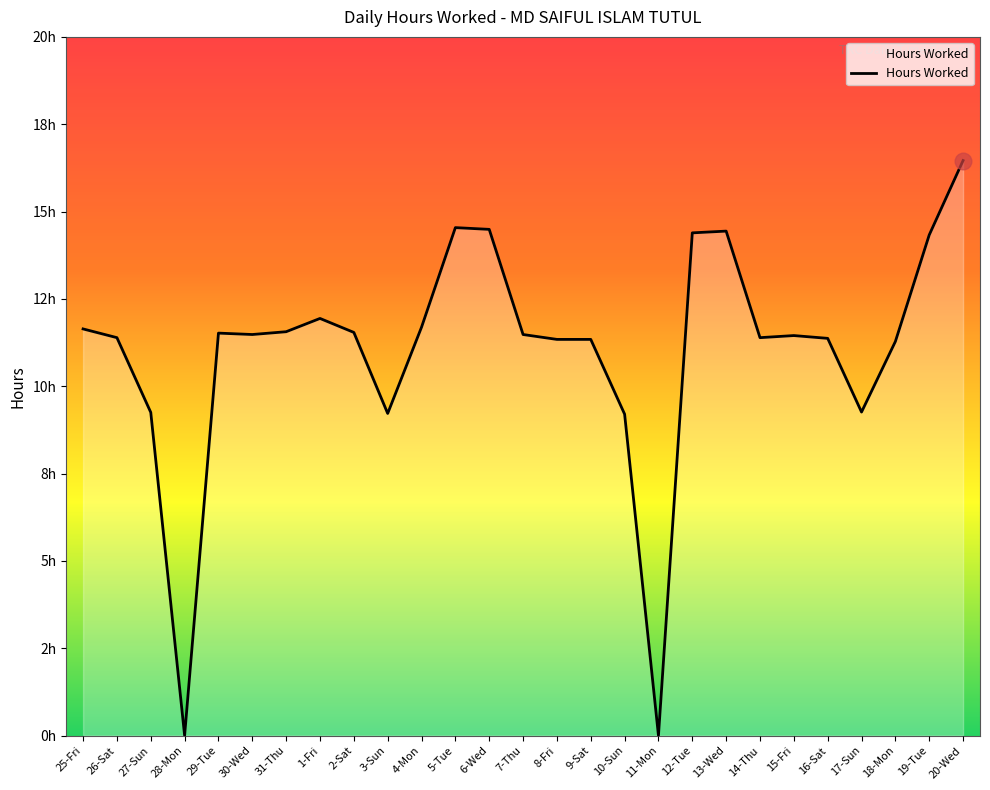

Which label corresponds to the largest value in the chart?

20-Wed